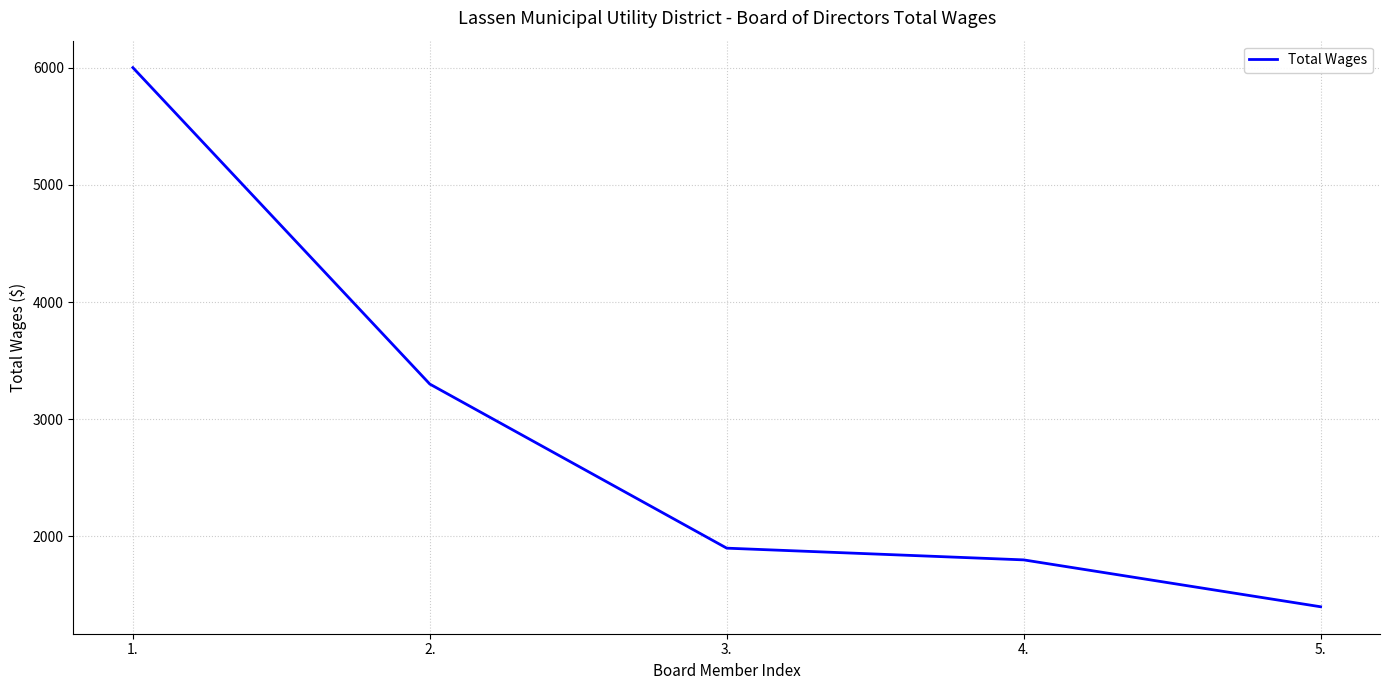

True or false: the data has more than 1 interior local peaks.

False